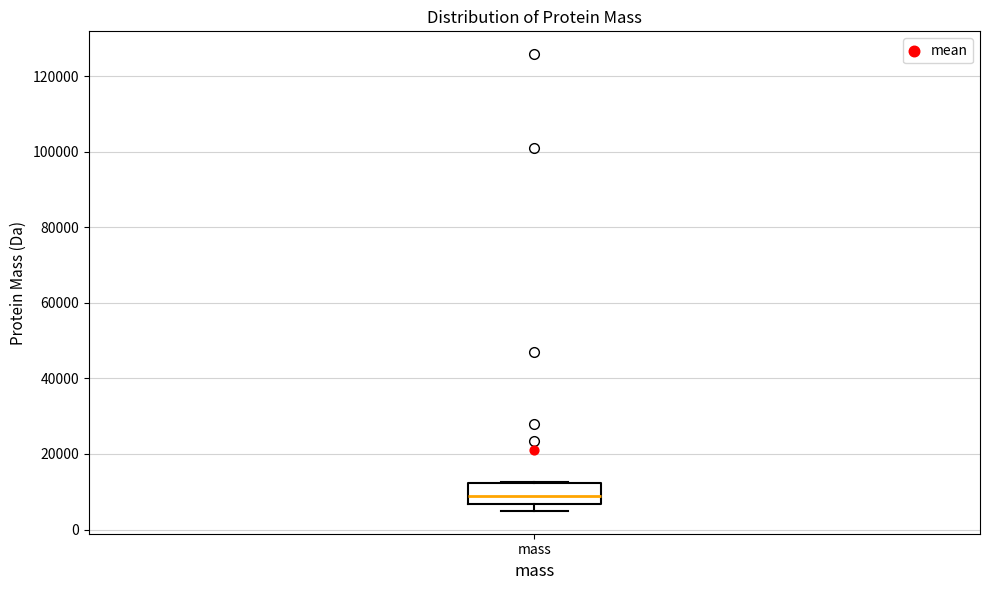

Where is the lower edge of the box for mass on the y-axis? The values are not printed on the chart, so give them approximately, as read against the axis.

6000